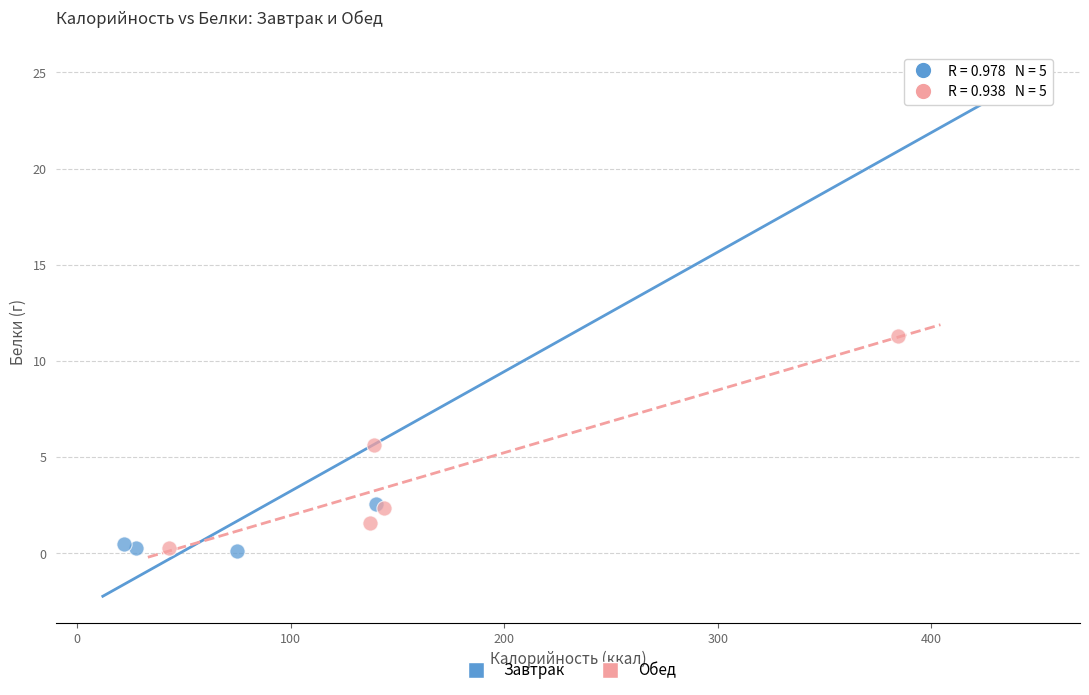

Which series reaches the maximum Y coordinate?

Завтрак